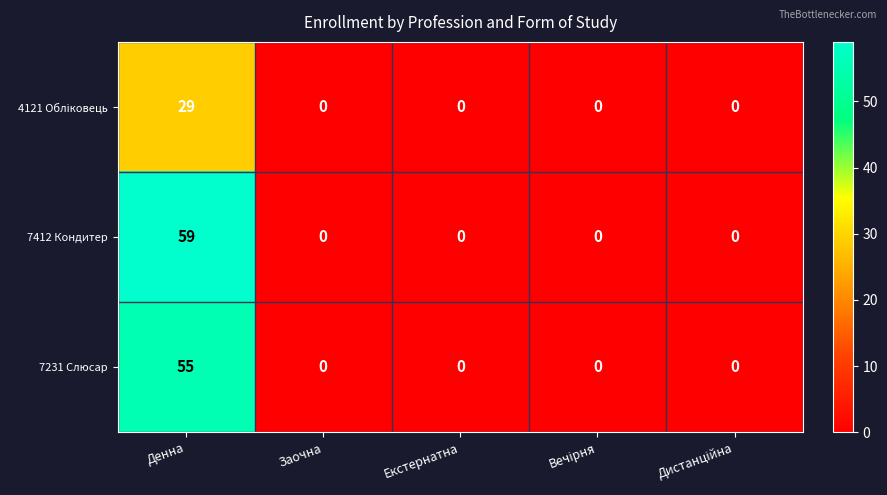

How many distinct data groups are displayed?

3